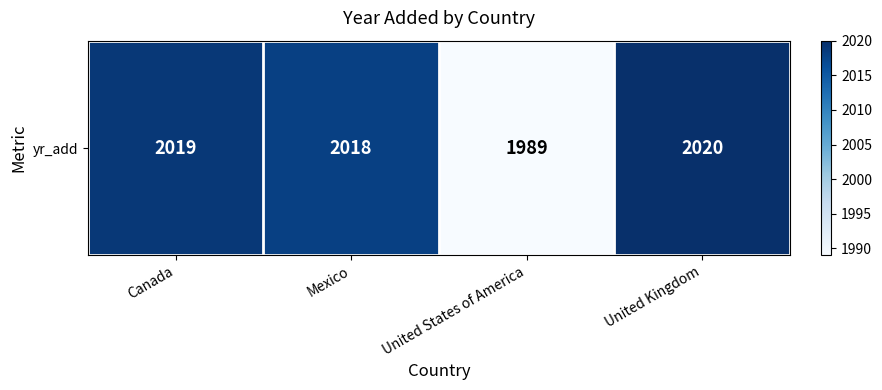

The chart shows a value of 1989 at United States of America. True or false?

True